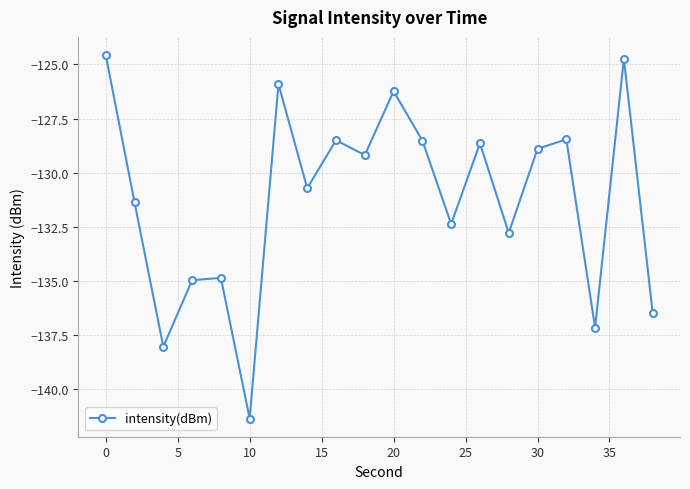

Reading left to right, list all the values displayed in this chart.

-124.6	-131.4	-138.0	-135.0	-134.9	-141.3	-125.9	-130.7	-128.5	-129.2	-126.2	-128.5	-132.4	-128.6	-132.8	-128.9	-128.5	-137.1	-124.7	-136.5